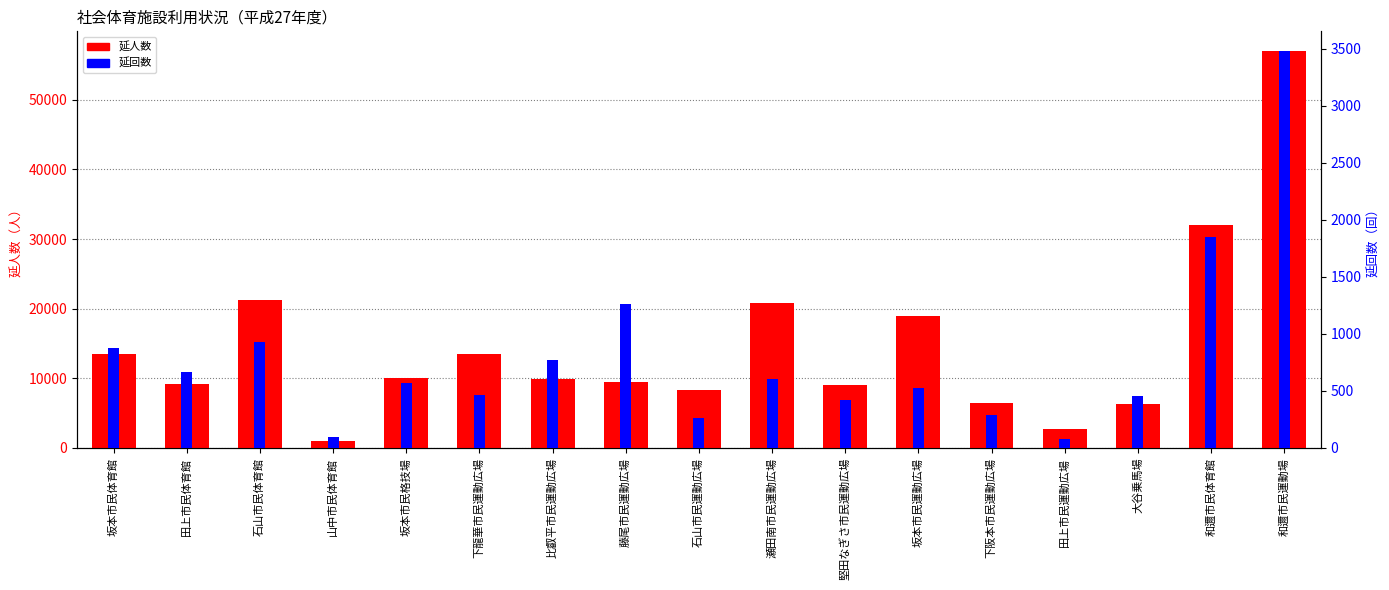

How many series are shown in this chart?

2